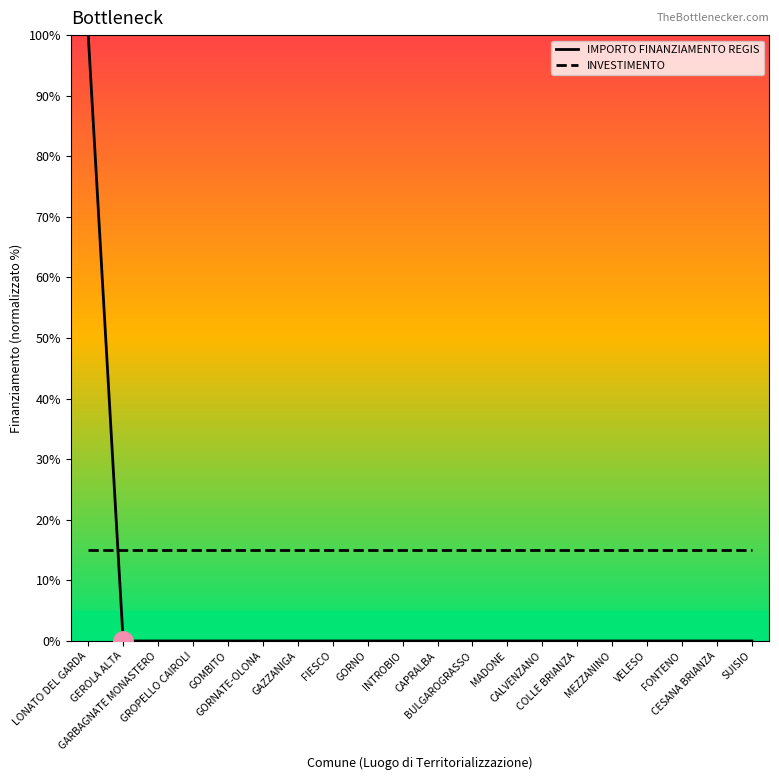

What is the average value of the INVESTIMENTO series?

15